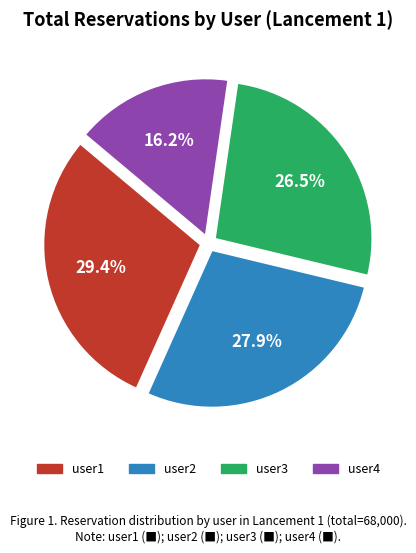

Which has a higher value, user4 or user1?

user1